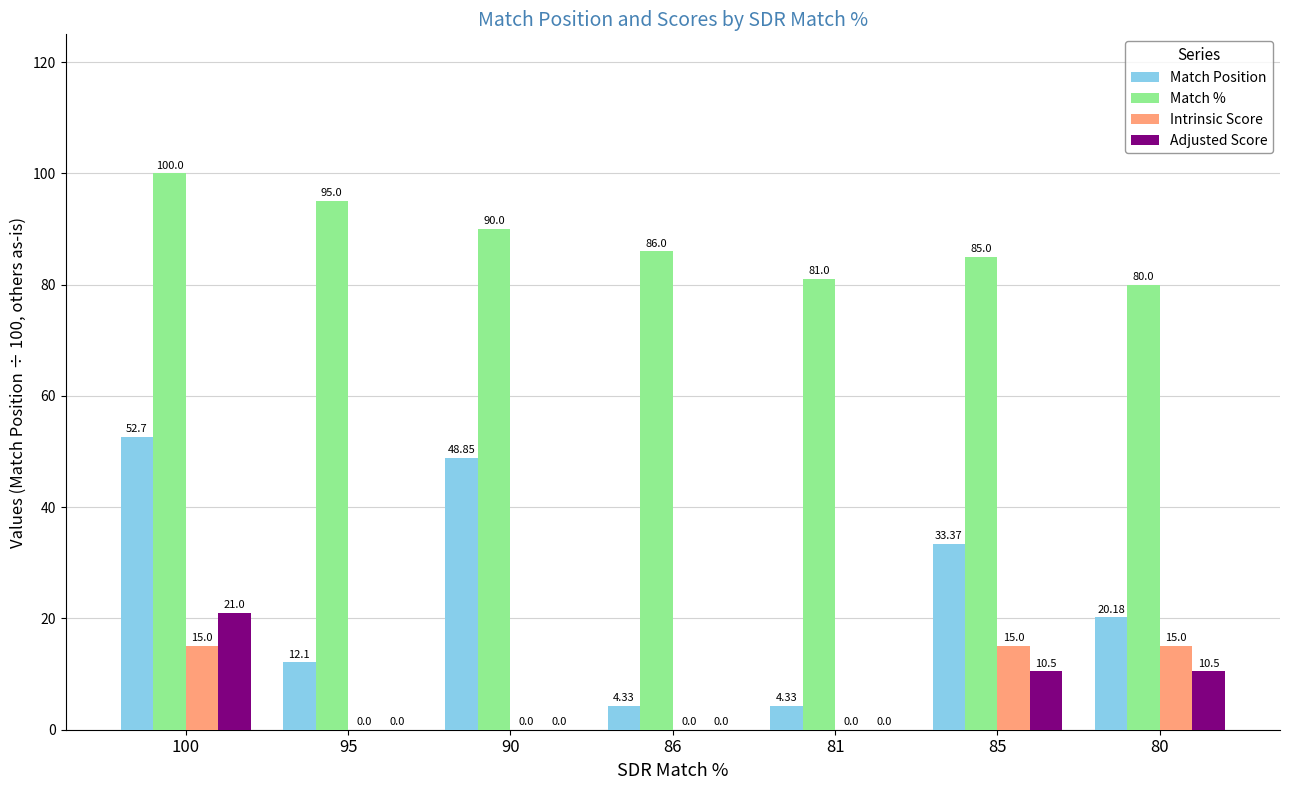

Is the value of Match % at 85 greater than the value of Intrinsic Score at 90?

Yes